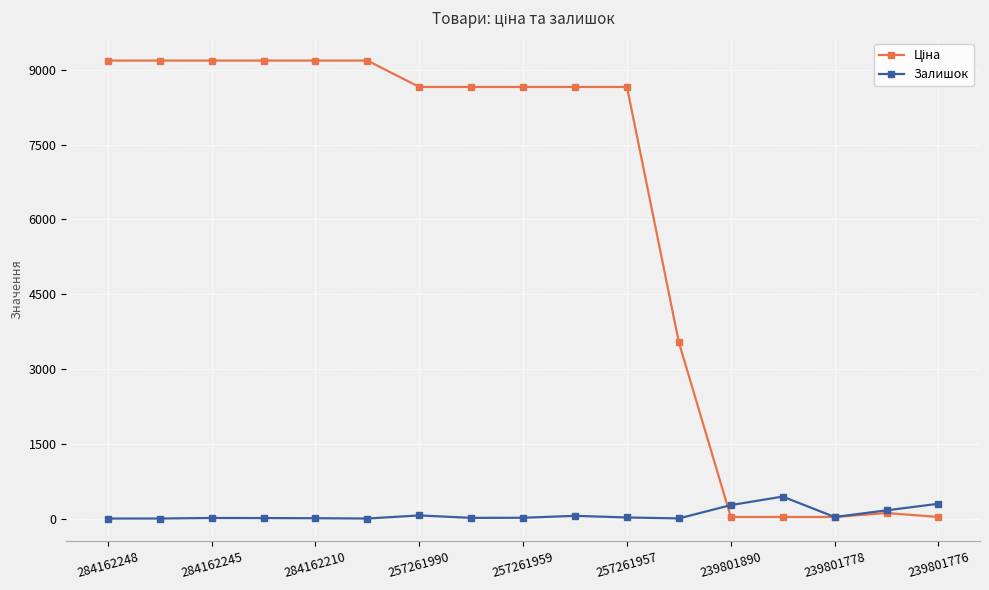

What is the greatest value displayed?

9185.1